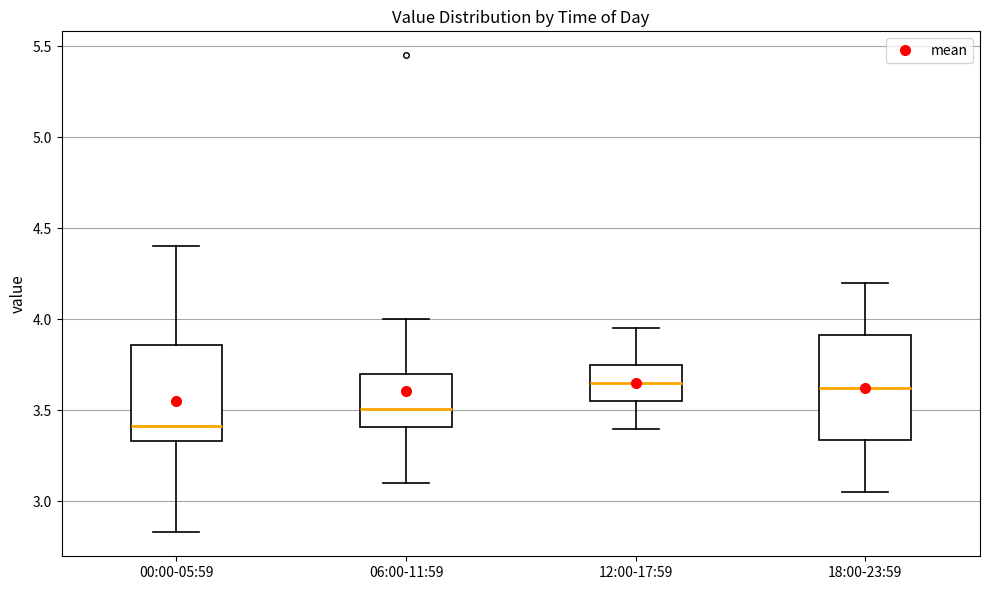

Reading left to right, transcribe this box plot: for each box, give where its median line is, the range the box spans, and where its two whiskers end, as read against the y-axis. The values are not printed on the chart, so give them approximately, as read against the axis.

00:00-05:59: median 3.40, box 3.35 to 3.85, whiskers 2.85 to 4.40
06:00-11:59: median 3.50, box 3.40 to 3.70, whiskers 3.10 to 4.00
12:00-17:59: median 3.65, box 3.55 to 3.75, whiskers 3.40 to 3.95
18:00-23:59: median 3.65, box 3.35 to 3.90, whiskers 3.05 to 4.20